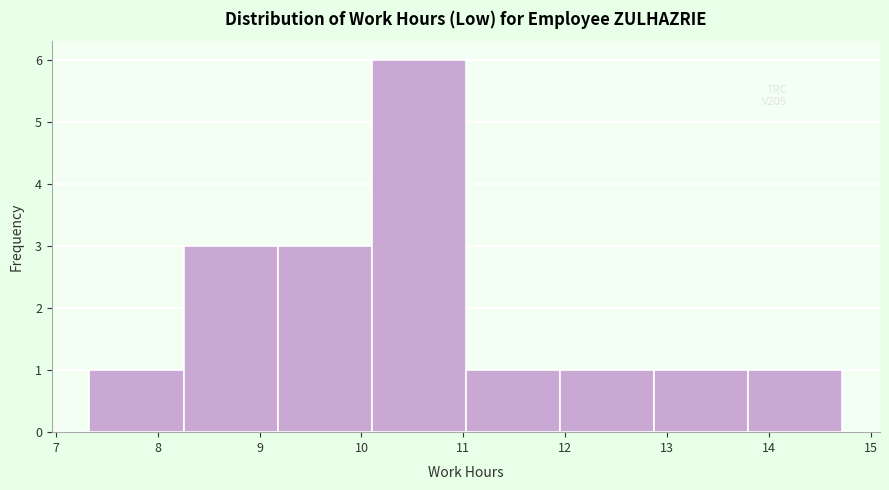

Over which range of the x-axis is the bar tallest?

10.1 to 11.0